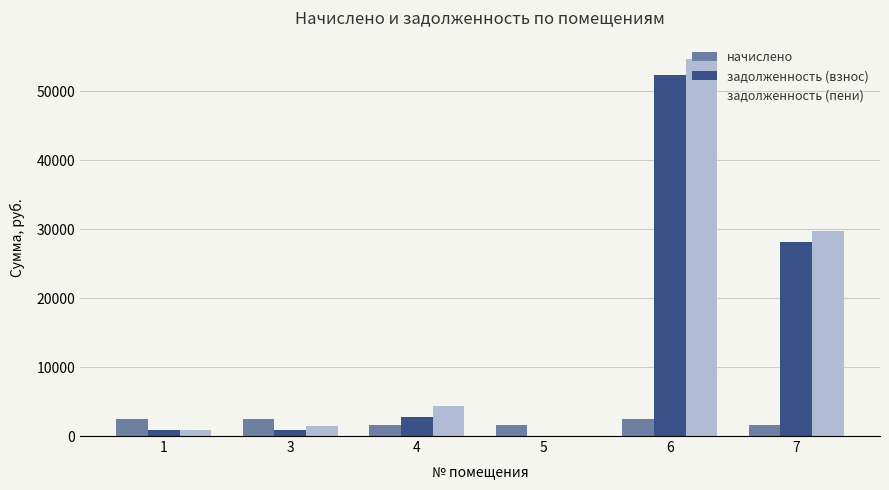

Is the value of задолженность (пени) at 3 greater than the value of задолженность (взнос) at 7?

No